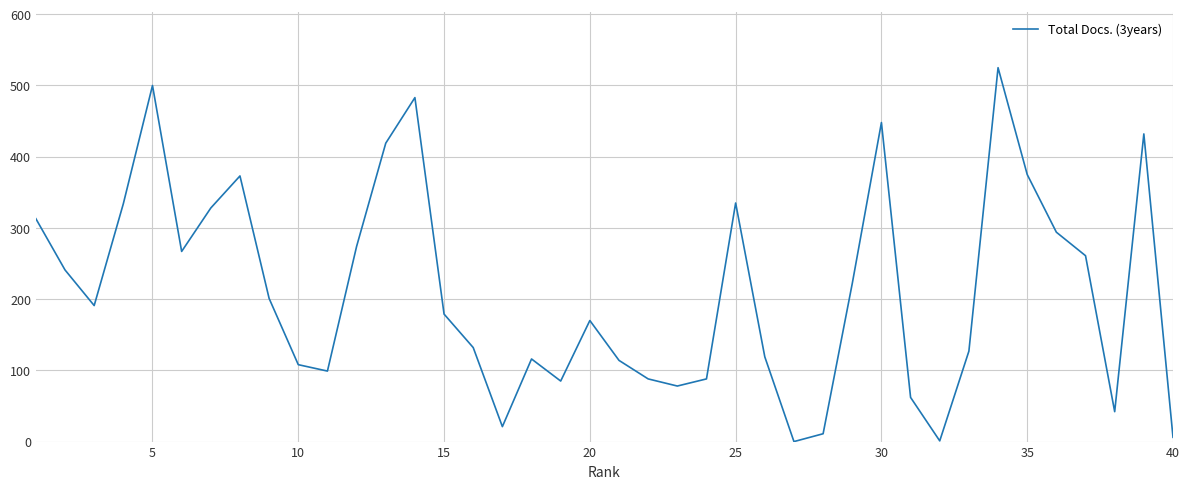

How many lines are shown in the chart?

1